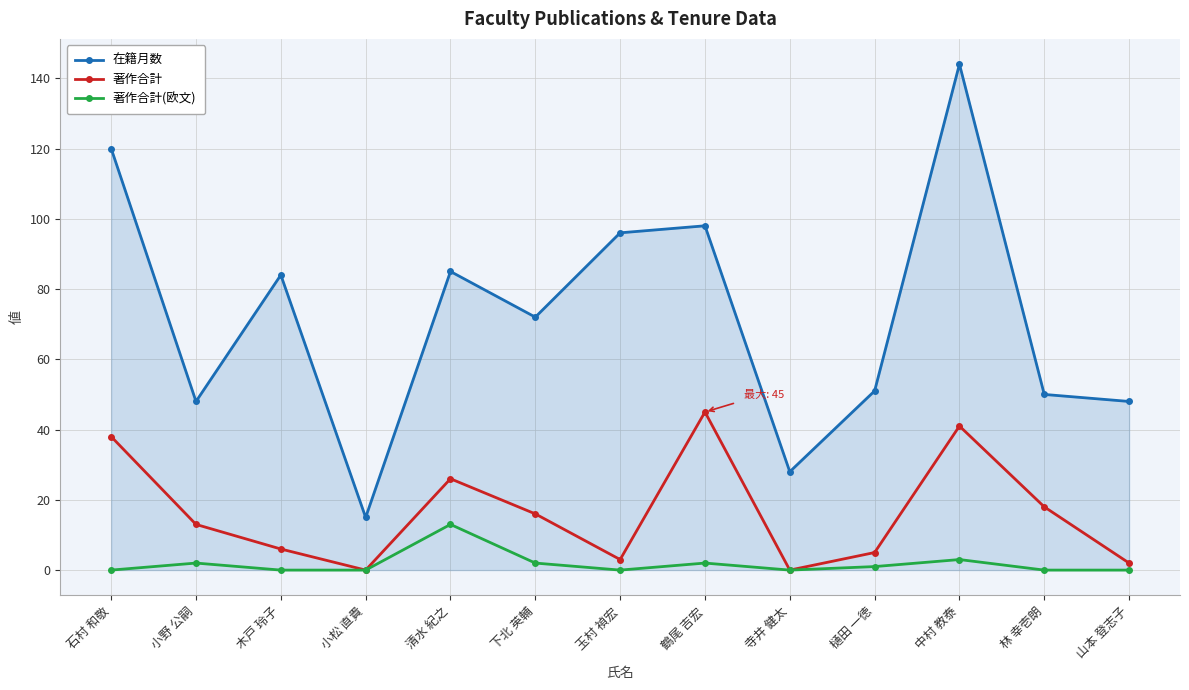

What position from the right is 清水 紀之?

9